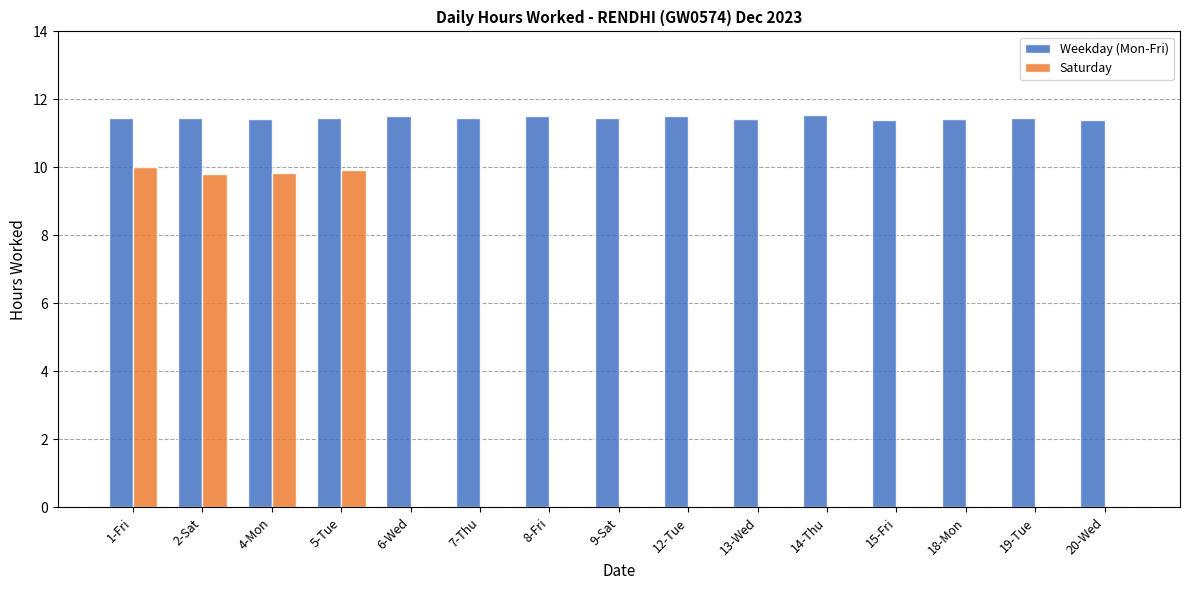

How many Weekday (Mon-Fri) values are between 11 and 12?

15